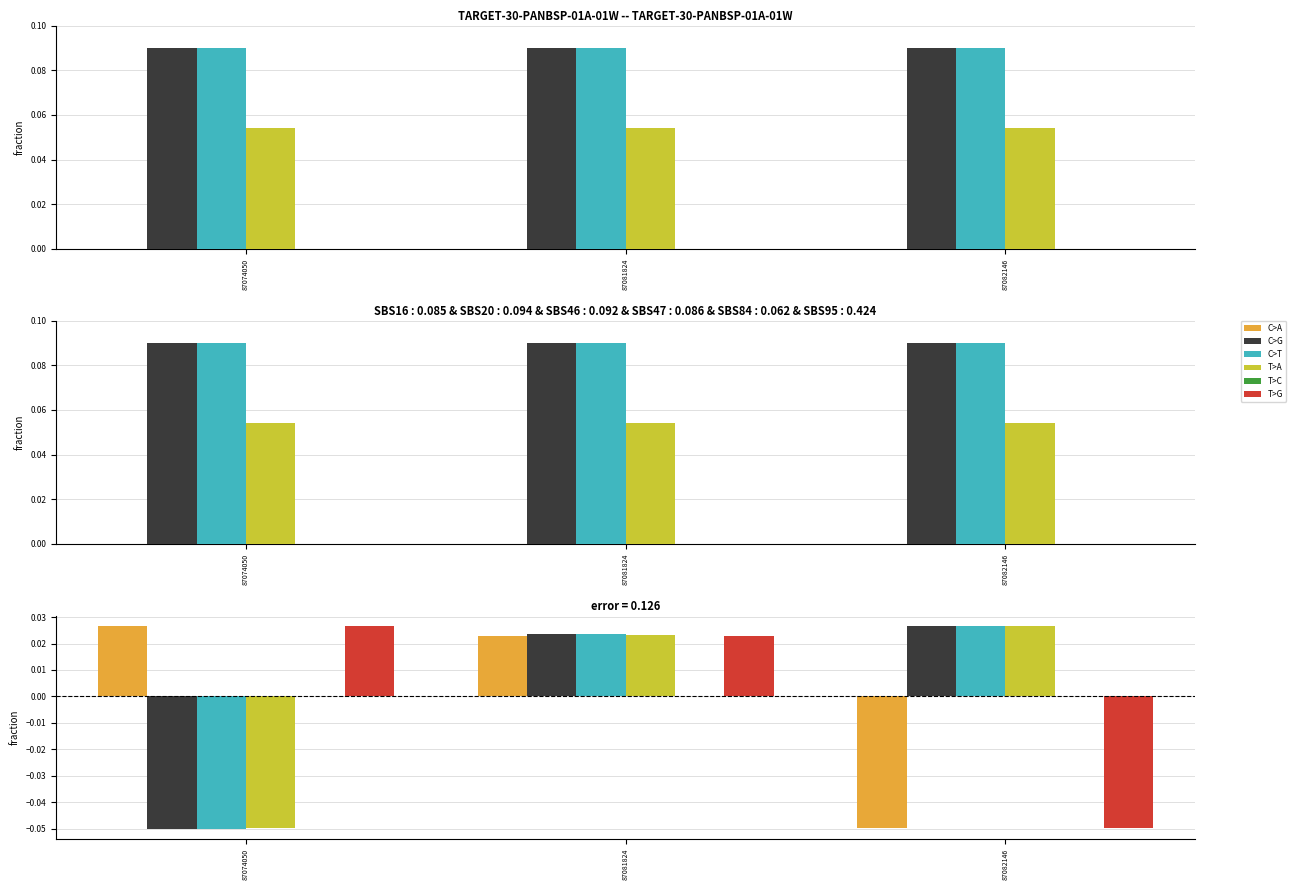

Are the bars grouped side by side (vs. stacked)?

Yes